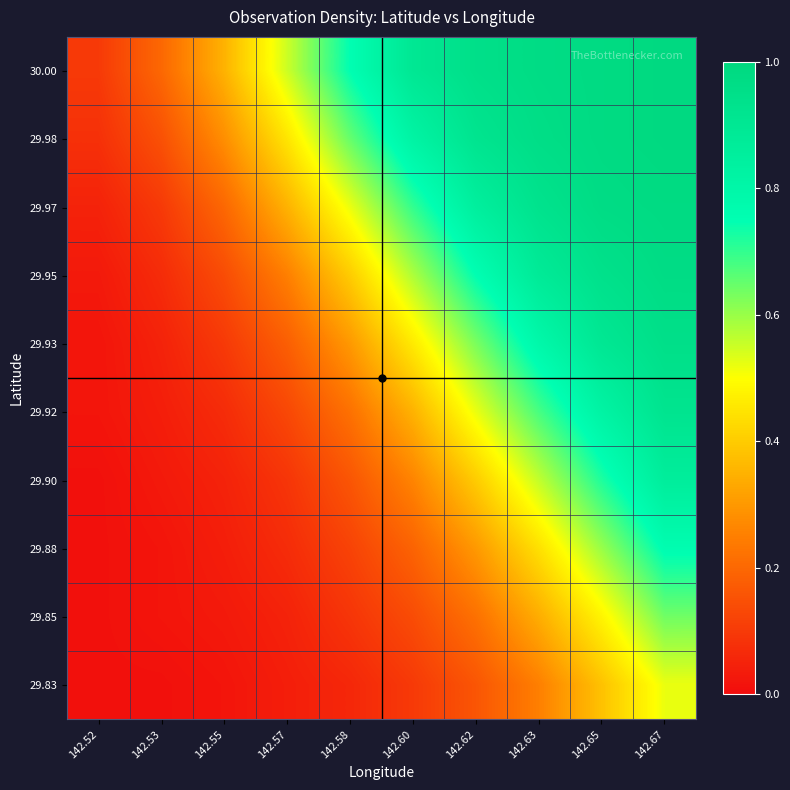

Reading left to right, transcribe all the data shown in this chart.

30.00: 142.52=0.1	142.53=0.2	142.55=0.3	142.57=0.6	142.58=0.8	142.60=0.9	142.62=0.9	142.63=1.0	142.65=1.0	142.67=1.0
29.98: 142.52=0.1	142.53=0.1	142.55=0.3	142.57=0.5	142.58=0.7	142.60=0.8	142.62=0.9	142.63=1.0	142.65=1.0	142.67=1.0
29.97: 142.52=0.1	142.53=0.1	142.55=0.2	142.57=0.3	142.58=0.5	142.60=0.7	142.62=0.8	142.63=0.9	142.65=1.0	142.67=1.0
29.95: 142.52=0.0	142.53=0.1	142.55=0.1	142.57=0.2	142.58=0.4	142.60=0.6	142.62=0.8	142.63=0.9	142.65=0.9	142.67=1.0
29.93: 142.52=0.0	142.53=0.1	142.55=0.1	142.57=0.2	142.58=0.3	142.60=0.5	142.62=0.6	142.63=0.8	142.65=0.9	142.67=0.9
29.92: 142.52=0.0	142.53=0.0	142.55=0.1	142.57=0.1	142.58=0.2	142.60=0.3	142.62=0.5	142.63=0.7	142.65=0.8	142.67=0.9
29.90: 142.52=0.0	142.53=0.0	142.55=0.1	142.57=0.1	142.58=0.2	142.60=0.3	142.62=0.4	142.63=0.6	142.65=0.7	142.67=0.9
29.88: 142.52=0.0	142.53=0.0	142.55=0.0	142.57=0.1	142.58=0.1	142.60=0.2	142.62=0.3	142.63=0.4	142.65=0.6	142.67=0.8
29.85: 142.52=0.0	142.53=0.0	142.55=0.0	142.57=0.1	142.58=0.1	142.60=0.1	142.62=0.2	142.63=0.3	142.65=0.5	142.67=0.6
29.83: 142.52=0.0	142.53=0.0	142.55=0.0	142.57=0.0	142.58=0.1	142.60=0.1	142.62=0.2	142.63=0.2	142.65=0.4	142.67=0.5